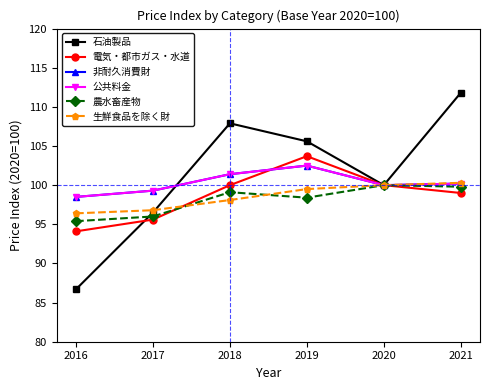

What is the sum of the 石油製品 values at 2016 and 2019?

192.3